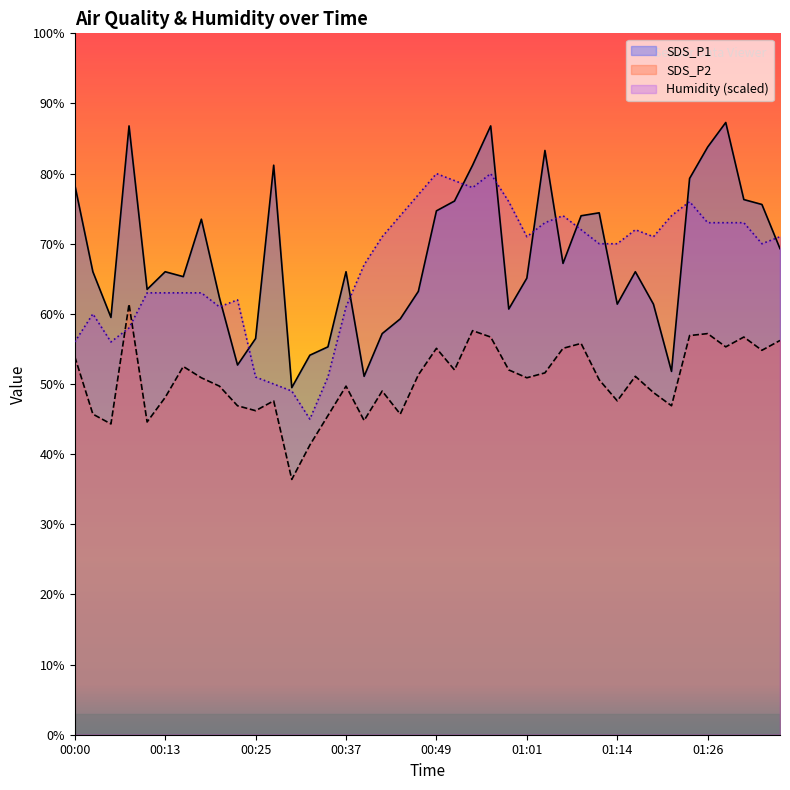

True or false: SDS_P2 and SDS_P1 cross at least once.

False